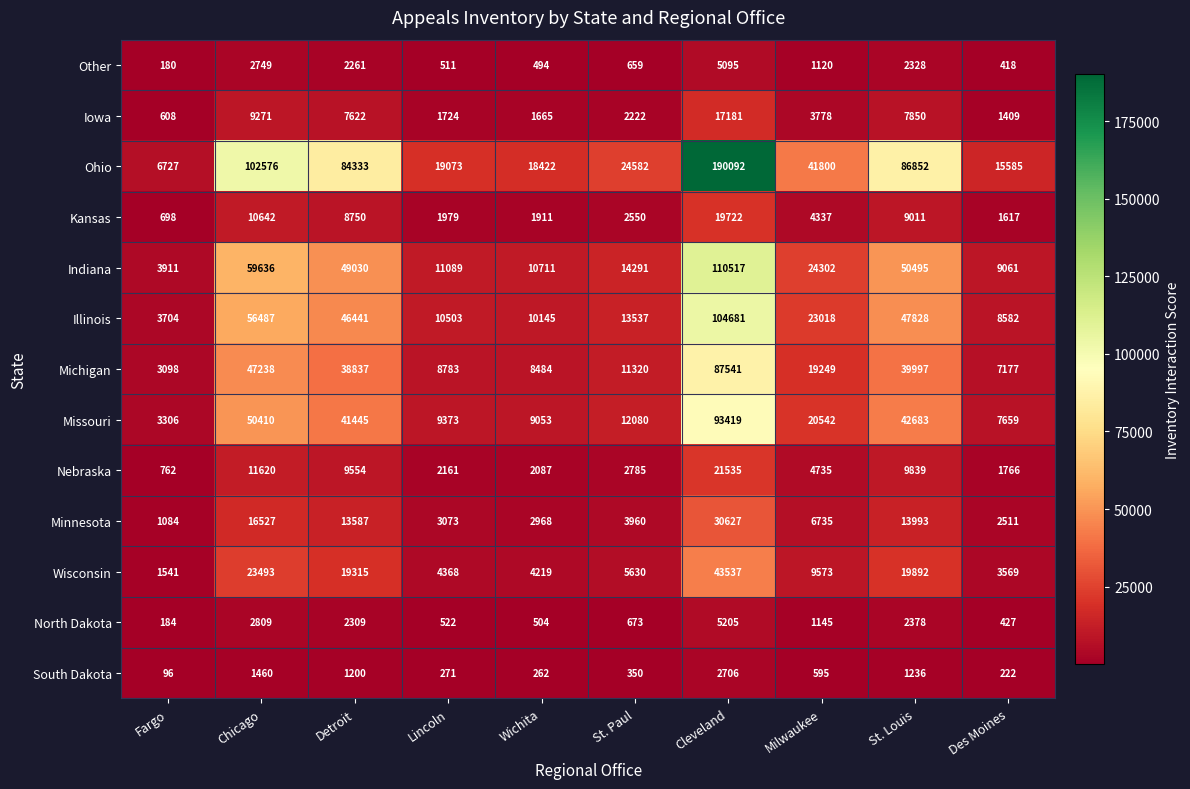

Is it true that Other equals 1120 at Milwaukee?

True